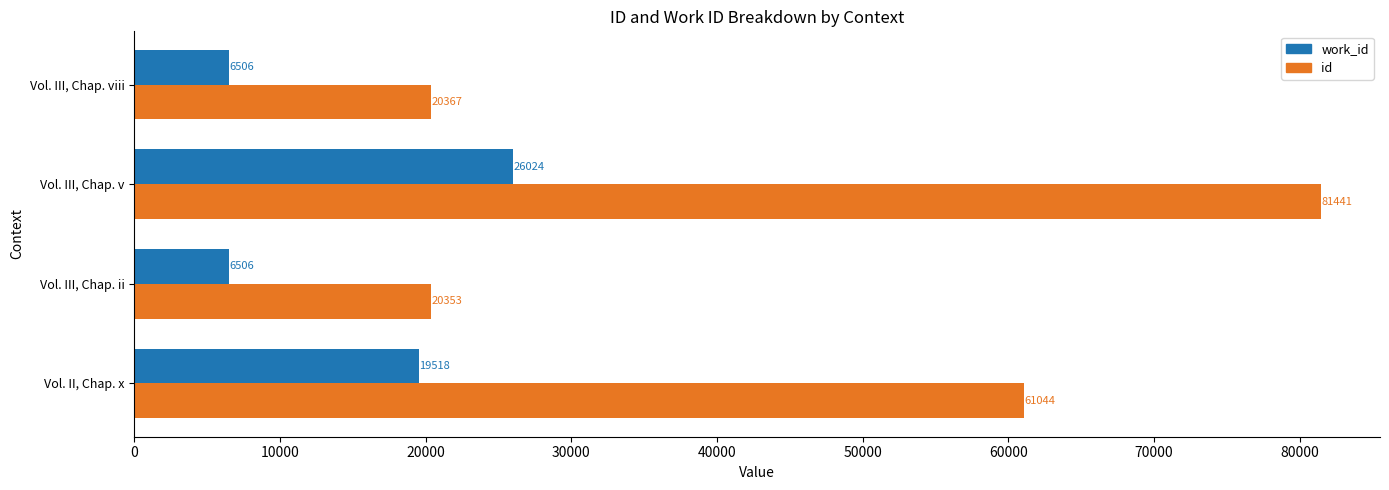

Is it true that work_id equals 1597 at Vol. III, Chap. ii?

False